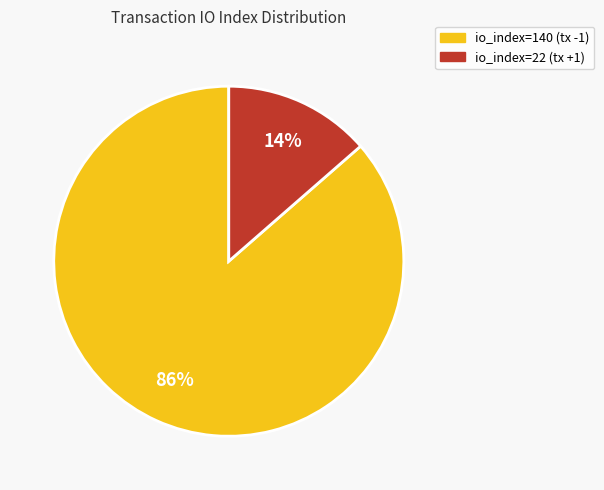

How many slices are in this pie chart?

2